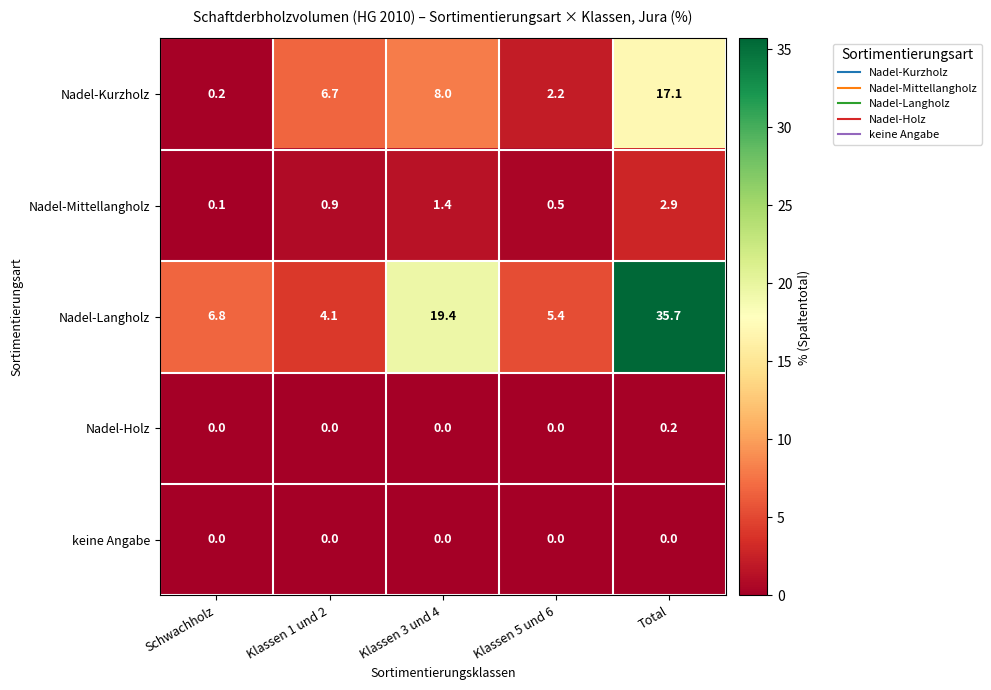

What is the average value of the Nadel-Langholz series?

14.3